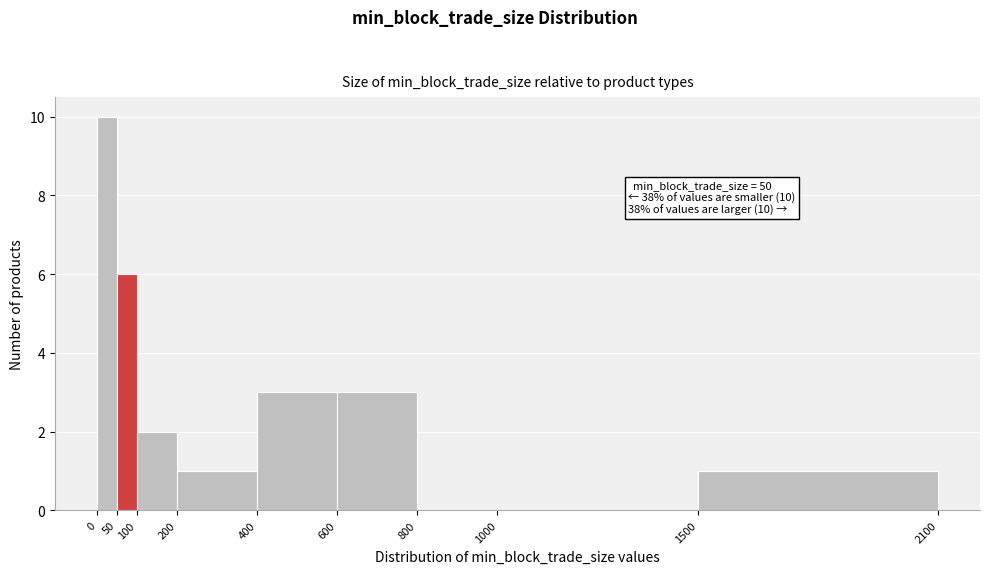

Which range on the x-axis has the tallest bar?

0 to 50